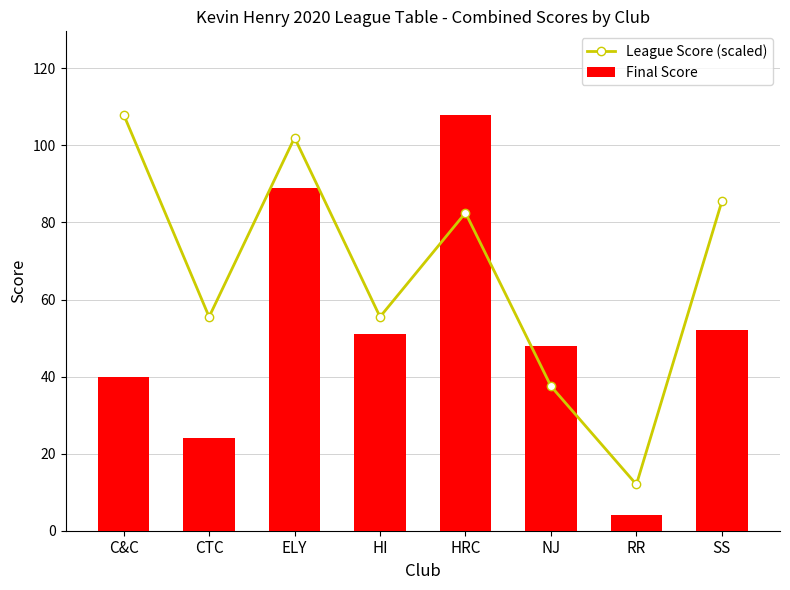

At which label does League Score (scaled) first exceed 82?

C&C